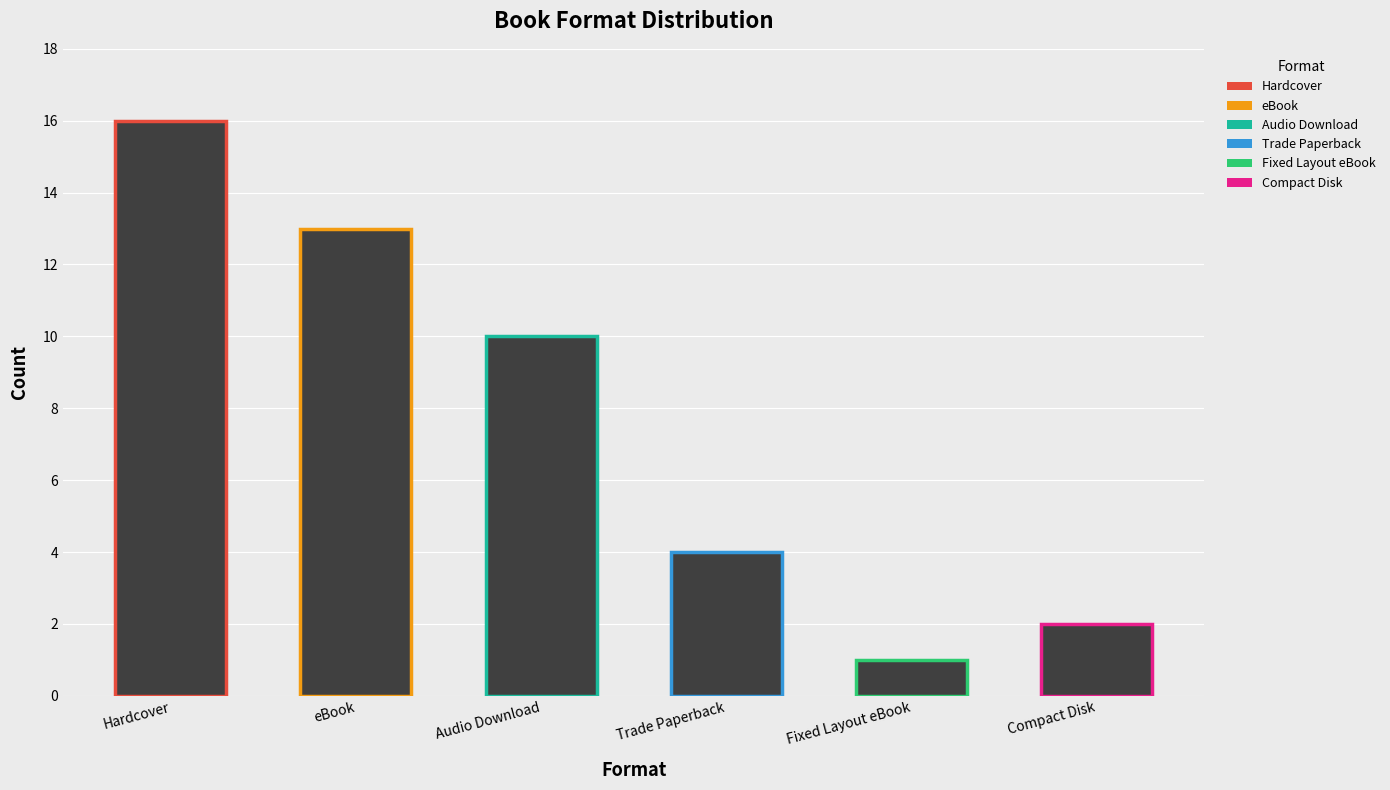

What is the label of the 5th bar from the left?

Fixed Layout eBook